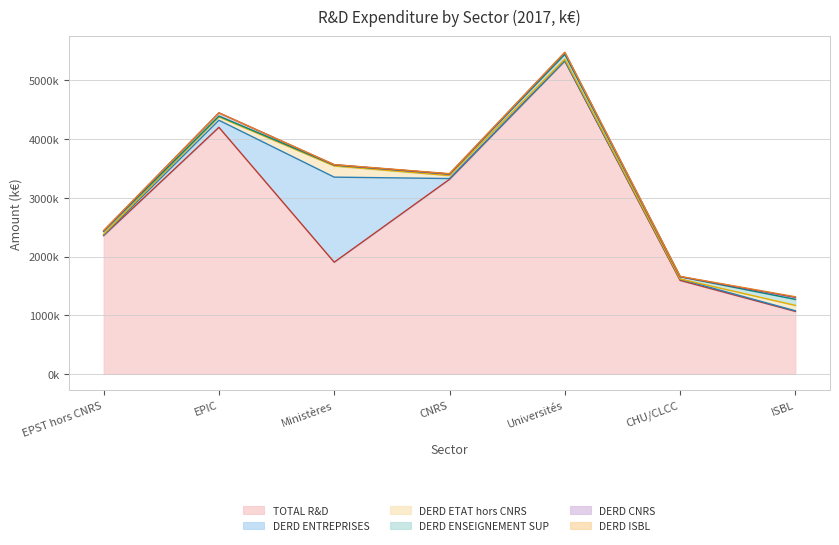

Which category has the highest value across all series?

Universités